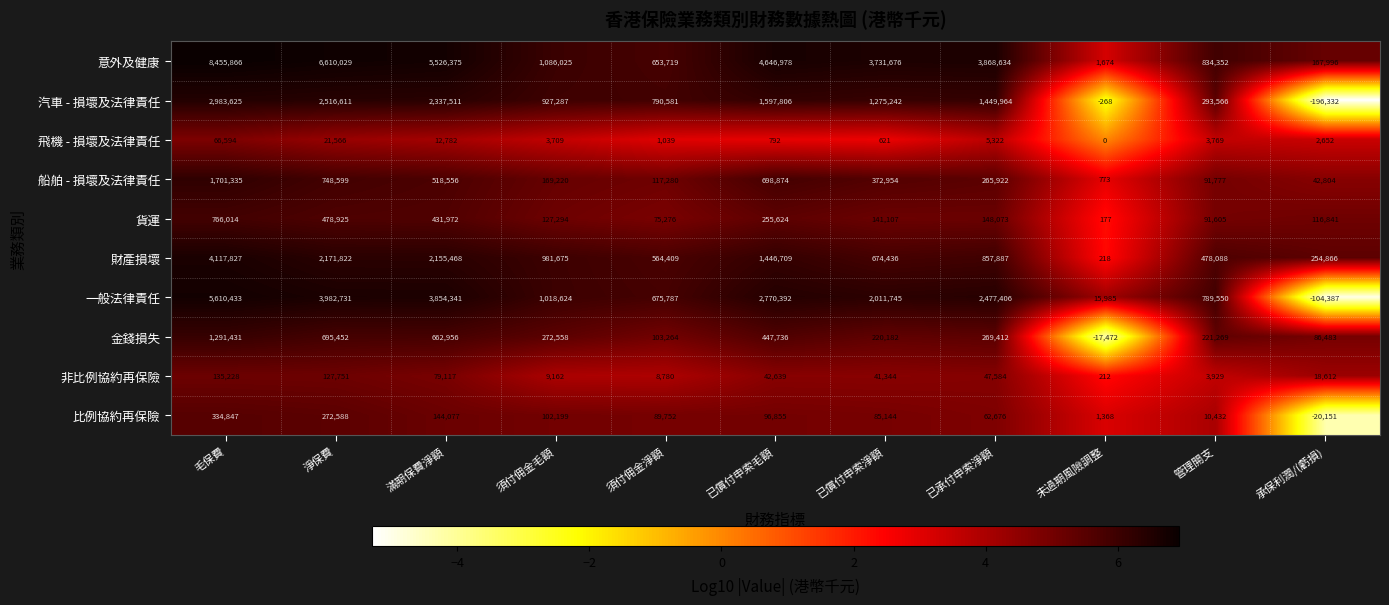

What is the difference between the 意外及健康 values at 承保利潤/(虧損) and 滿期保費淨額?

5358379